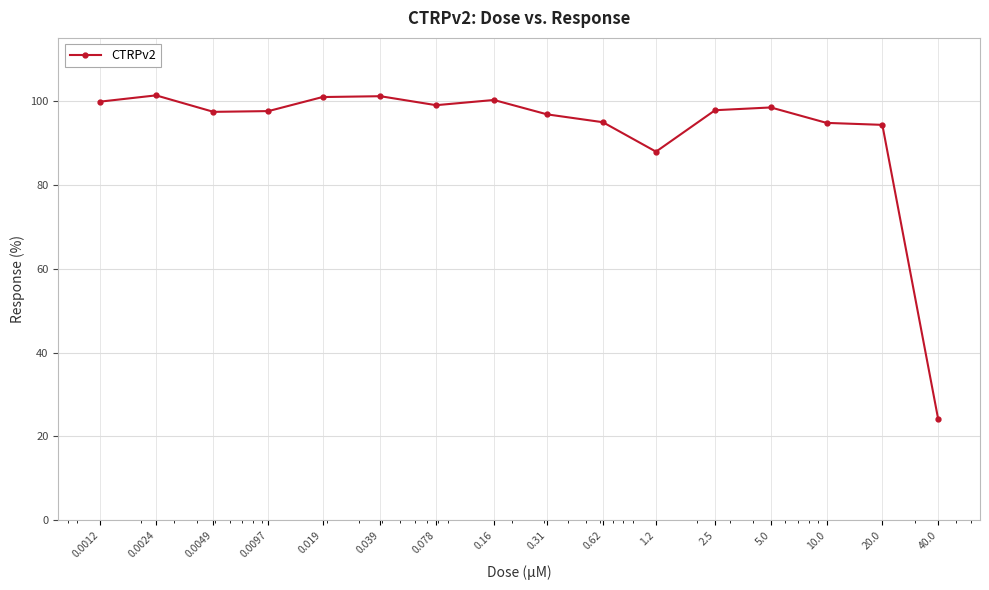

True or false: the data has more than 1 interior local peaks.

True